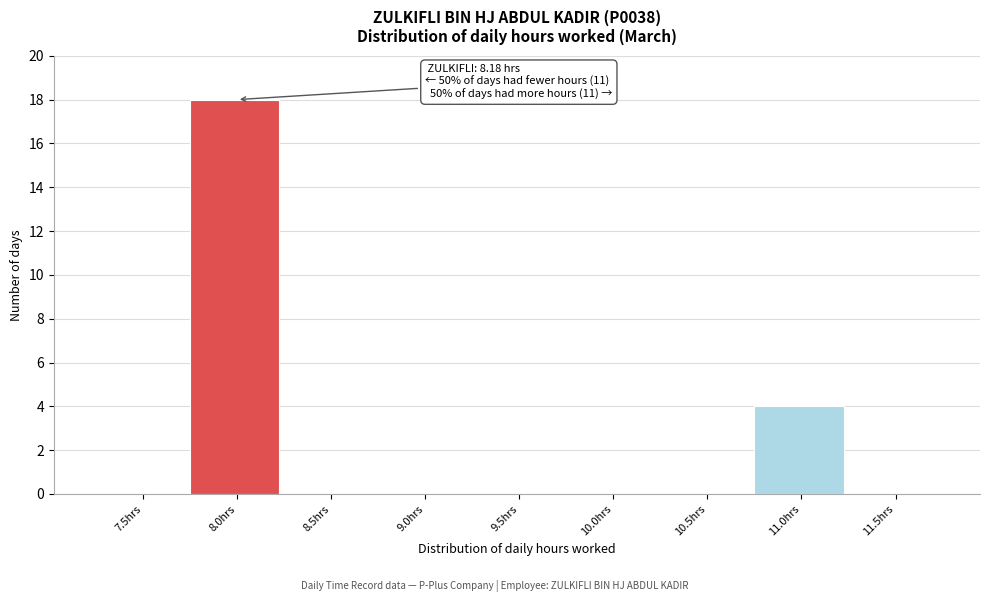

Reading left to right, what are all the values shown in this chart?

7.5hrs=0	8.0hrs=18	8.5hrs=0	9.0hrs=0	9.5hrs=0	10.0hrs=0	10.5hrs=0	11.0hrs=4	11.5hrs=0